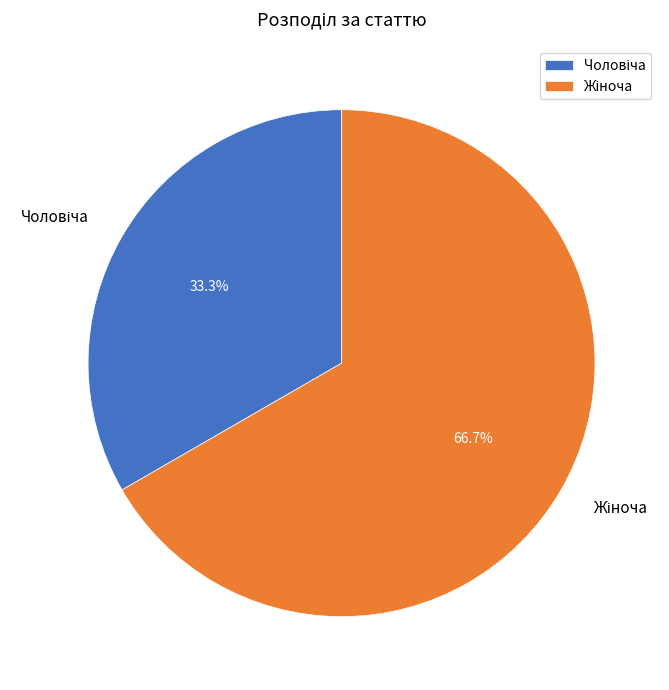

Is there any slice that represents more than half of the pie?

Yes